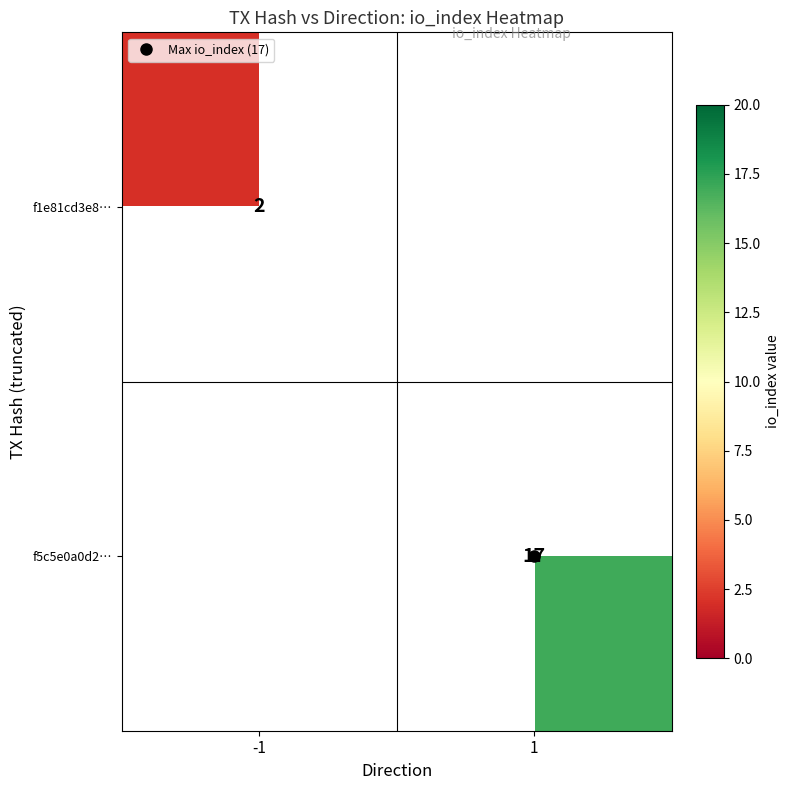

Rank the categories by f5c5e0a0d2… value from highest to lowest.

-1, 1